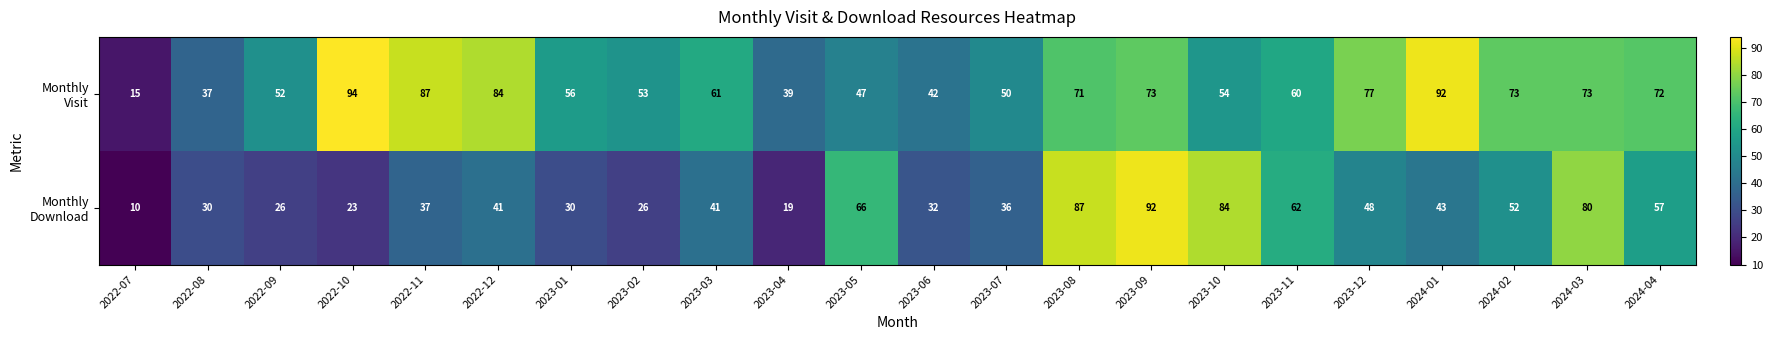

What is the difference between the highest and lowest values at 2023-03?

20